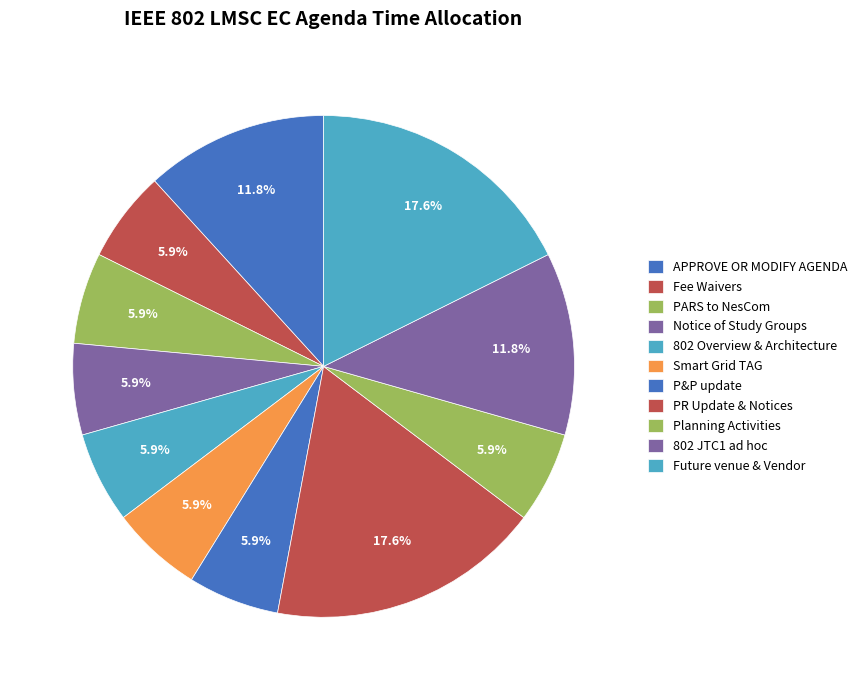

How many segments does this pie chart have?

11